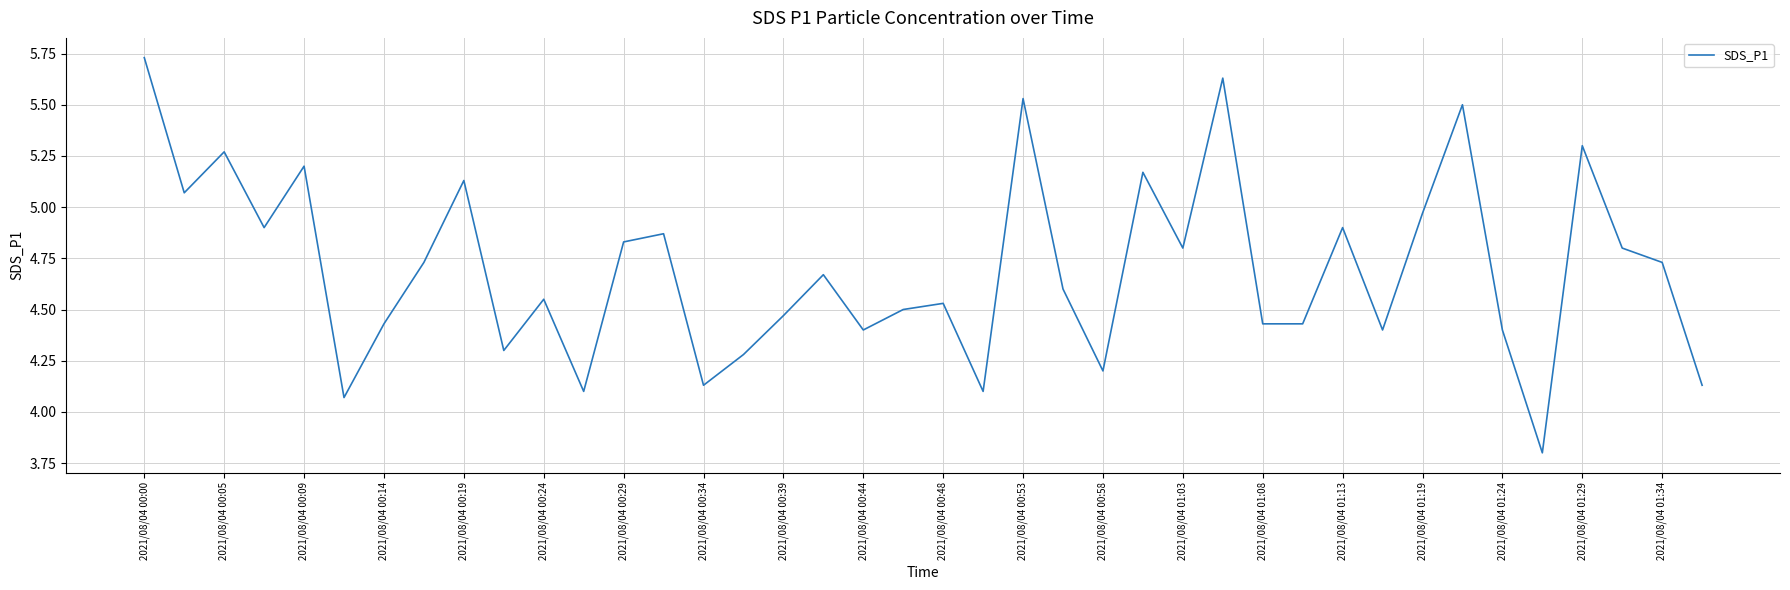

What is the smallest value displayed?

3.8